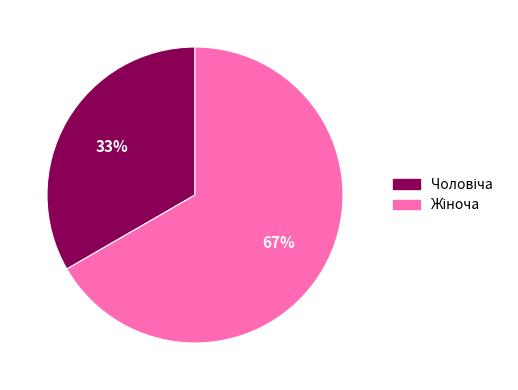

To the nearest percent, what is the average slice percentage?

50%